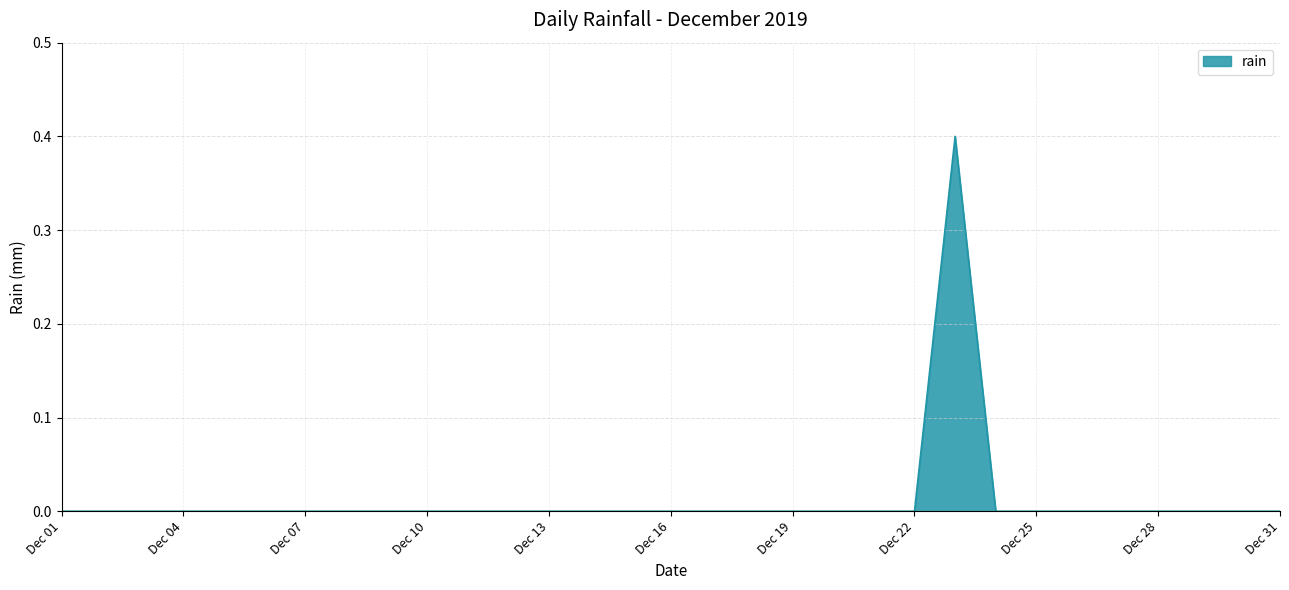

How many lines are shown in the chart?

1